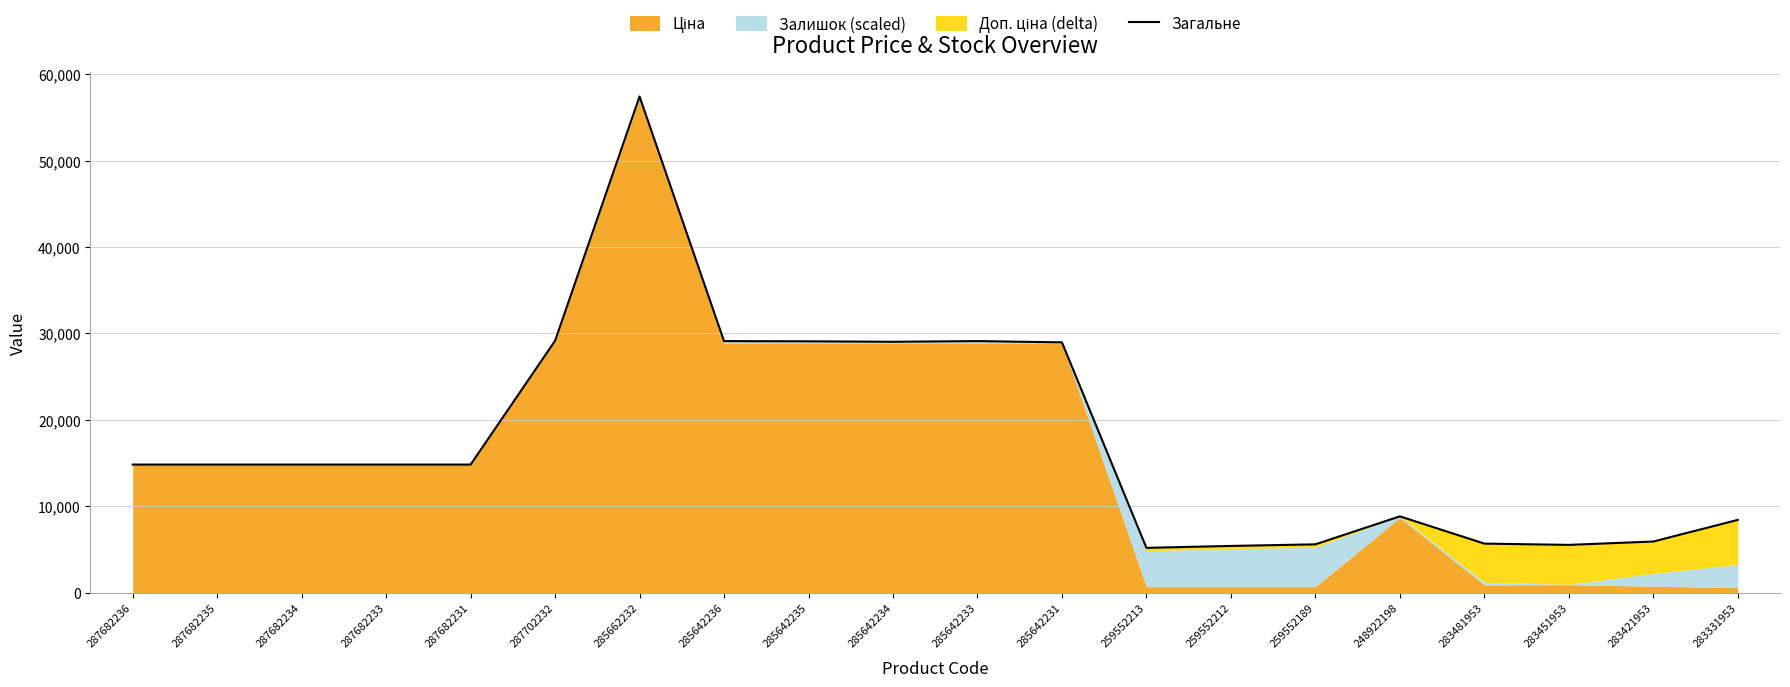

Where is the first local minimum?

285642234